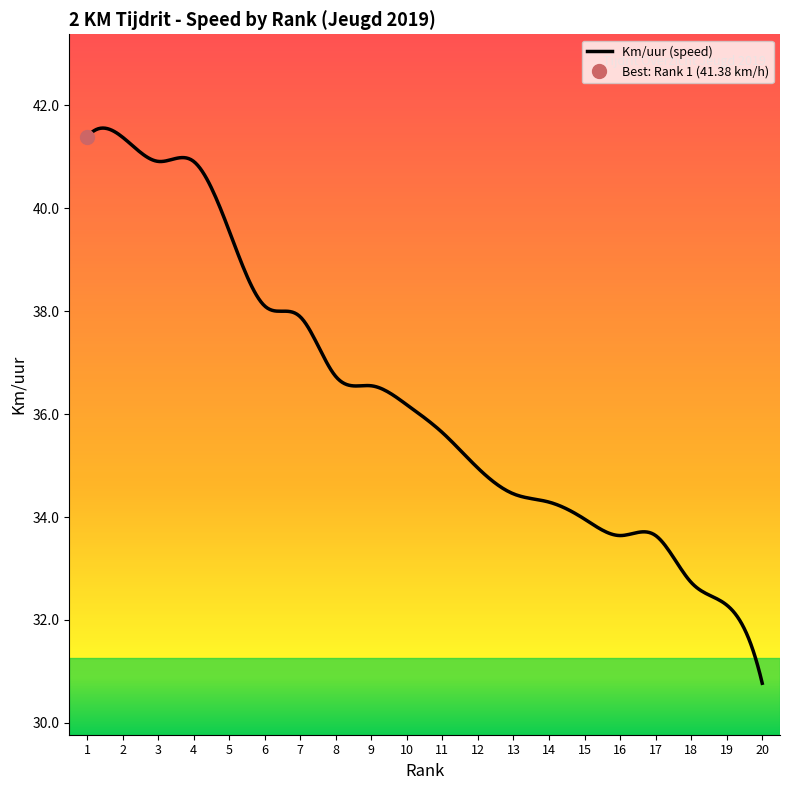

What is the difference between the Rank values at 12 and 18?

6.0